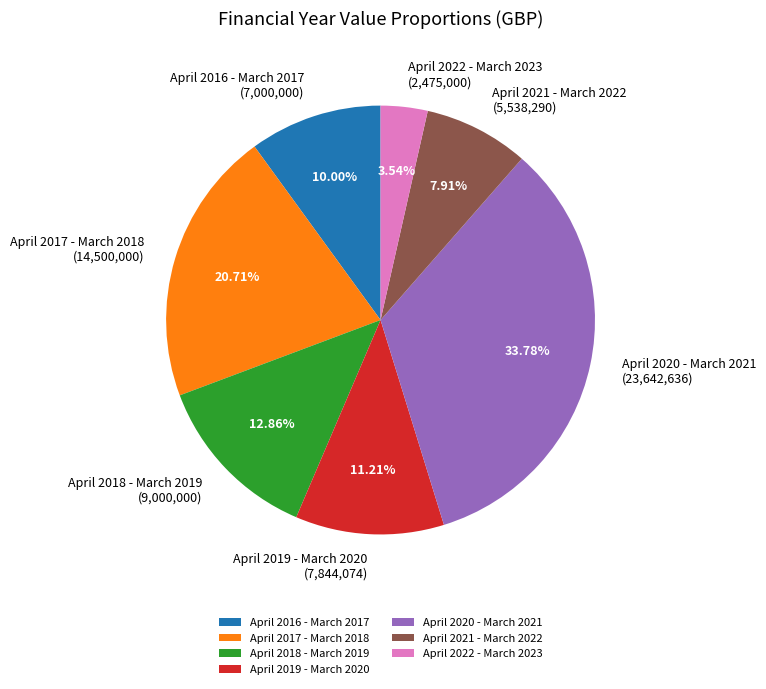

To the nearest percent, what percentage of the pie is April 2021 - March 2022?

8%